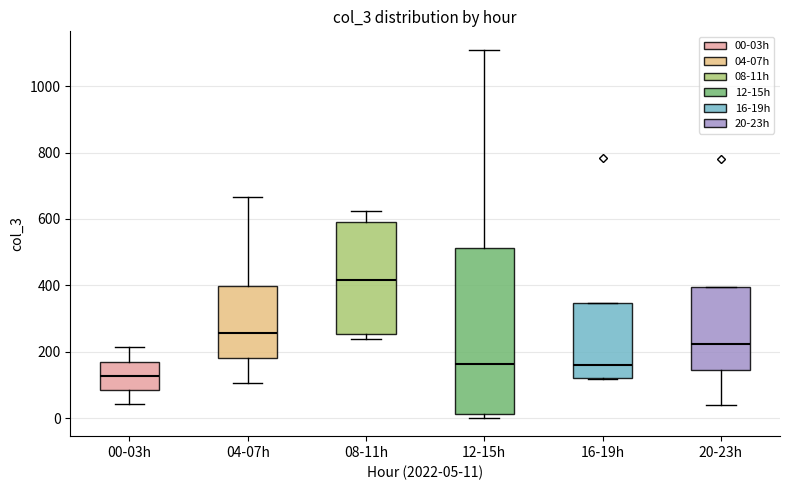

Which box is the tallest, from its lower edge to its upper edge?

12-15h